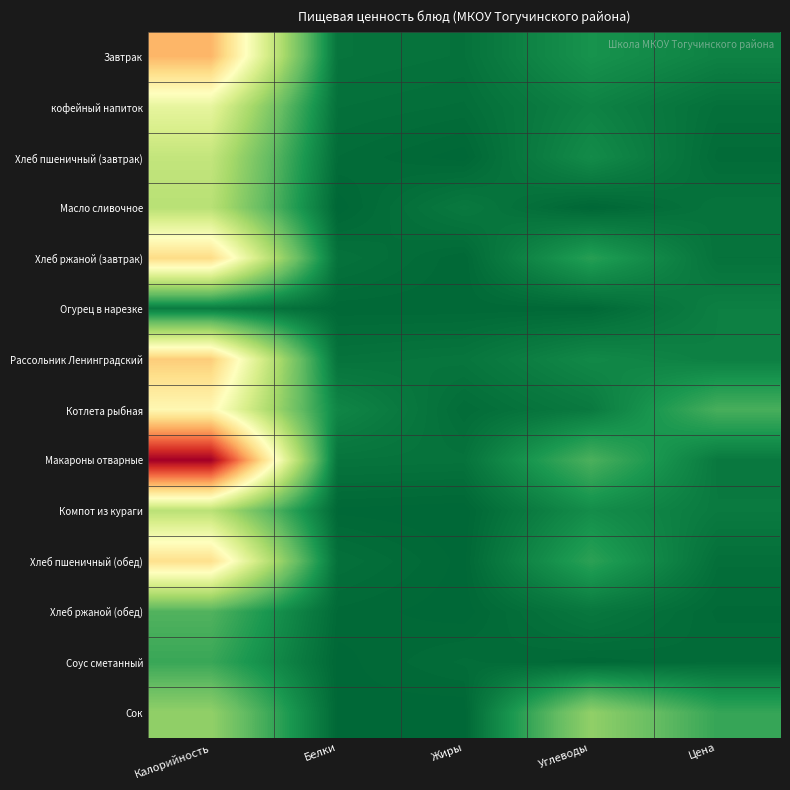

Rank the series by their maximum value, from highest to lowest.

Макароны отварные, Завтрак, Рассольник Ленинградский, Хлеб ржаной (завтрак), Хлеб пшеничный (обед), Котлета рыбная, кофейный напиток, Хлеб пшеничный (завтрак), Компот из кураги, Масло сливочное, Сок, Хлеб ржаной (обед), Соус сметанный, Огурец в нарезке